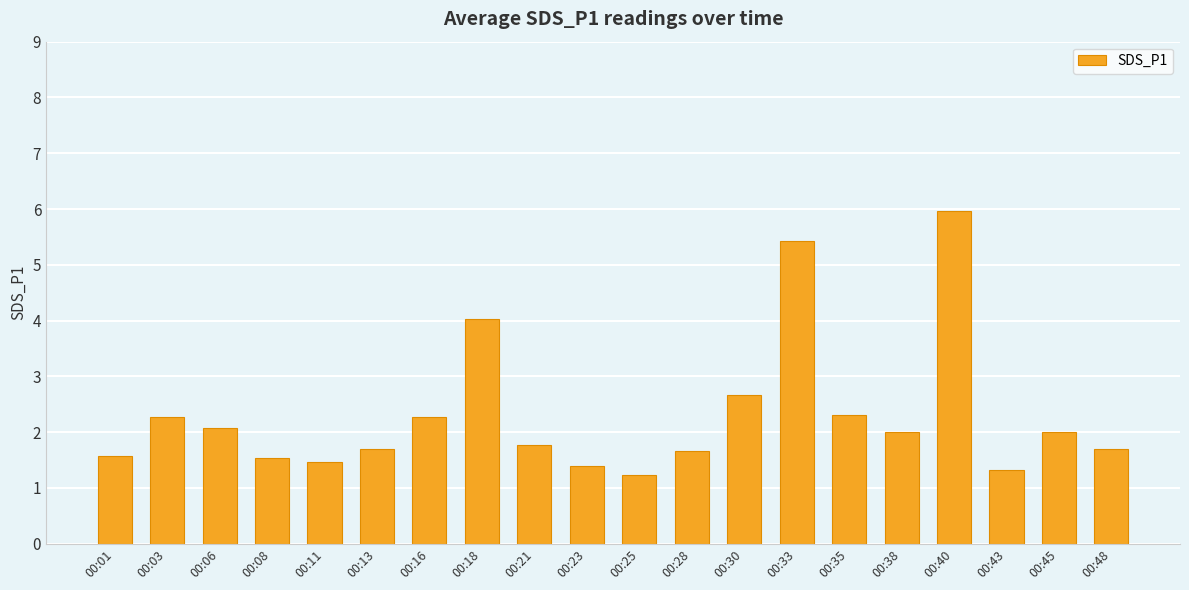

Is it true that the value at 00:33 is 1.6?

False